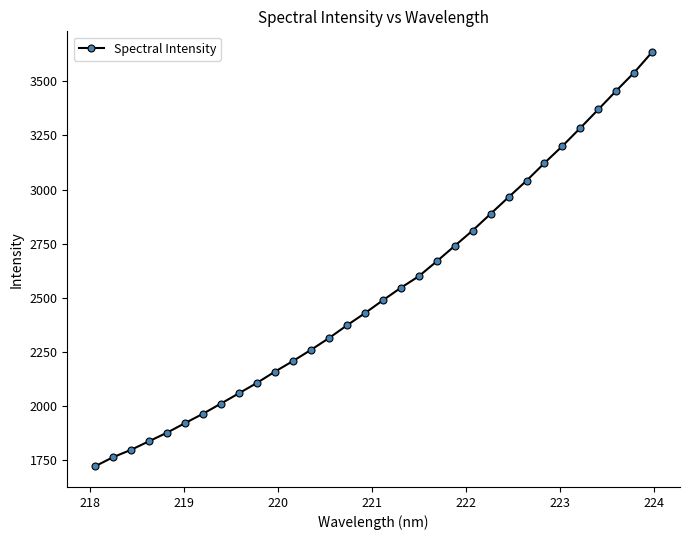

What is the average value?

2536.7